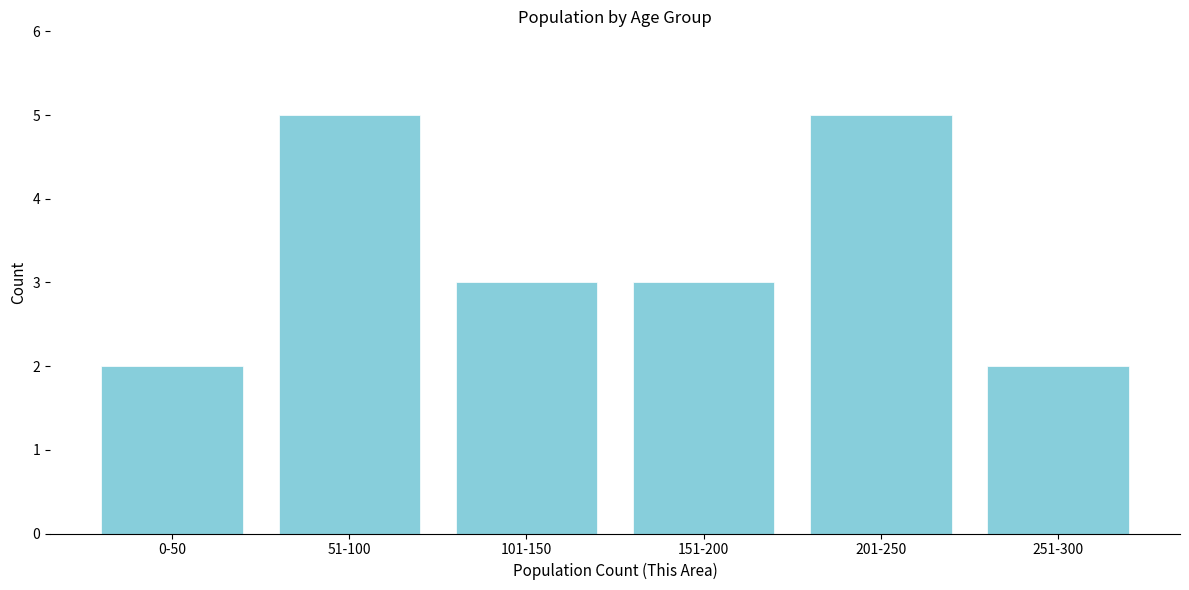

Reading left to right, extract all data points from this chart.

2	5	3	3	5	2